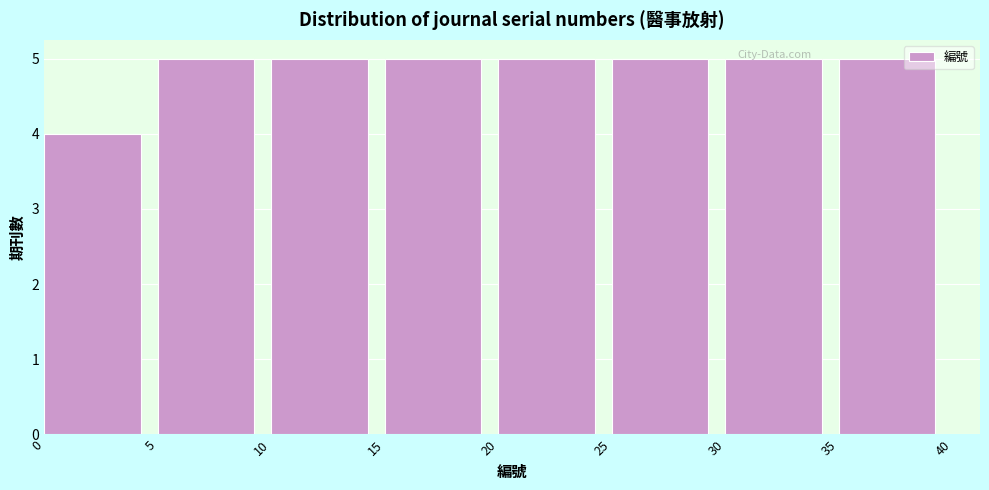

Reading left to right, list every bar in this chart as the range it spans on the x-axis followed by its height. The values are not printed on the chart, so give them approximately, as read against the axis.

0 to 5: 4
5 to 10: 5
10 to 15: 5
15 to 20: 5
20 to 25: 5
25 to 30: 5
30 to 35: 5
35 to 40: 5